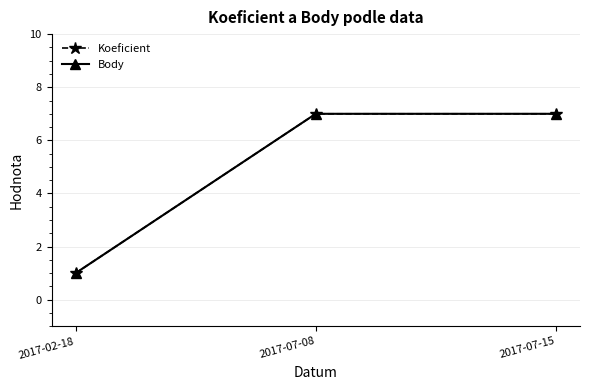

Does the chart display data point markers on the line(s)?

Yes